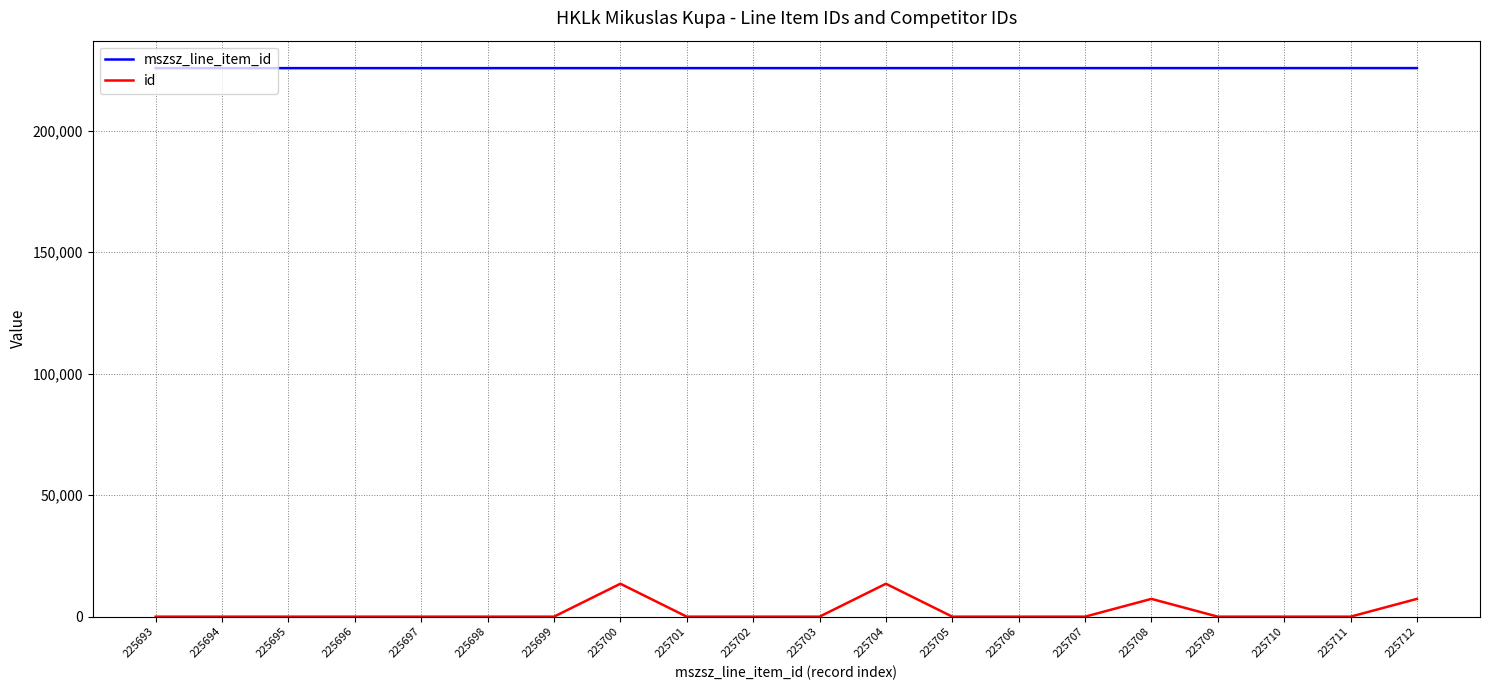

Does the chart have visible grid lines?

Yes